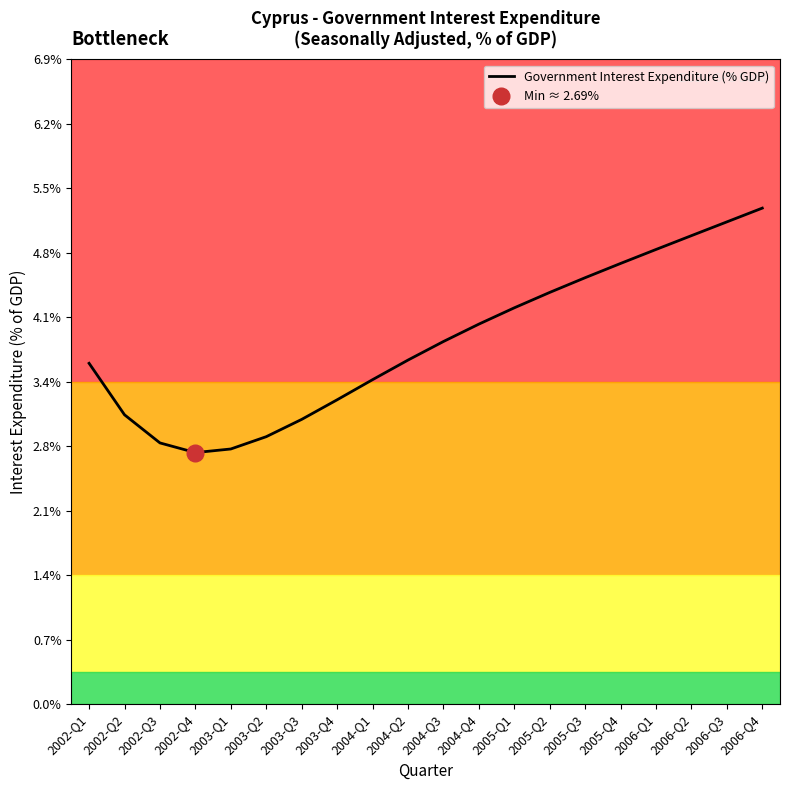

Rank the categories by value from lowest to highest.

2002-Q4, 2003-Q1, 2002-Q3, 2003-Q2, 2003-Q3, 2002-Q2, 2003-Q4, 2004-Q1, 2002-Q1, 2004-Q2, 2004-Q3, 2004-Q4, 2005-Q1, 2005-Q2, 2005-Q3, 2005-Q4, 2006-Q1, 2006-Q2, 2006-Q3, 2006-Q4